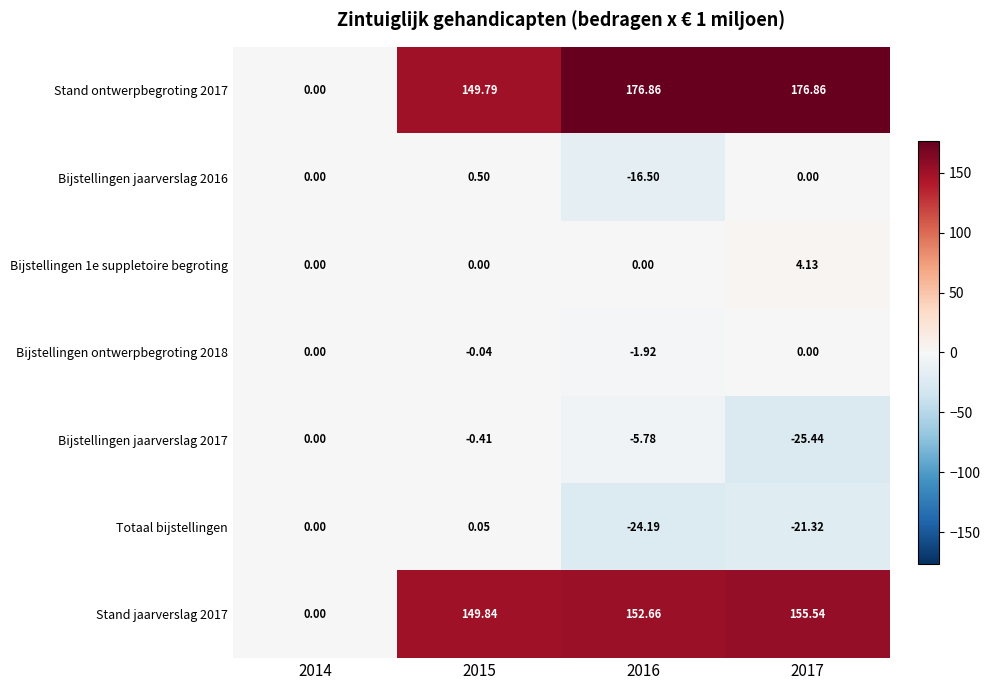

Is the value of Bijstellingen jaarverslag 2017 at 2015 greater than the value of Totaal bijstellingen at 2016?

Yes